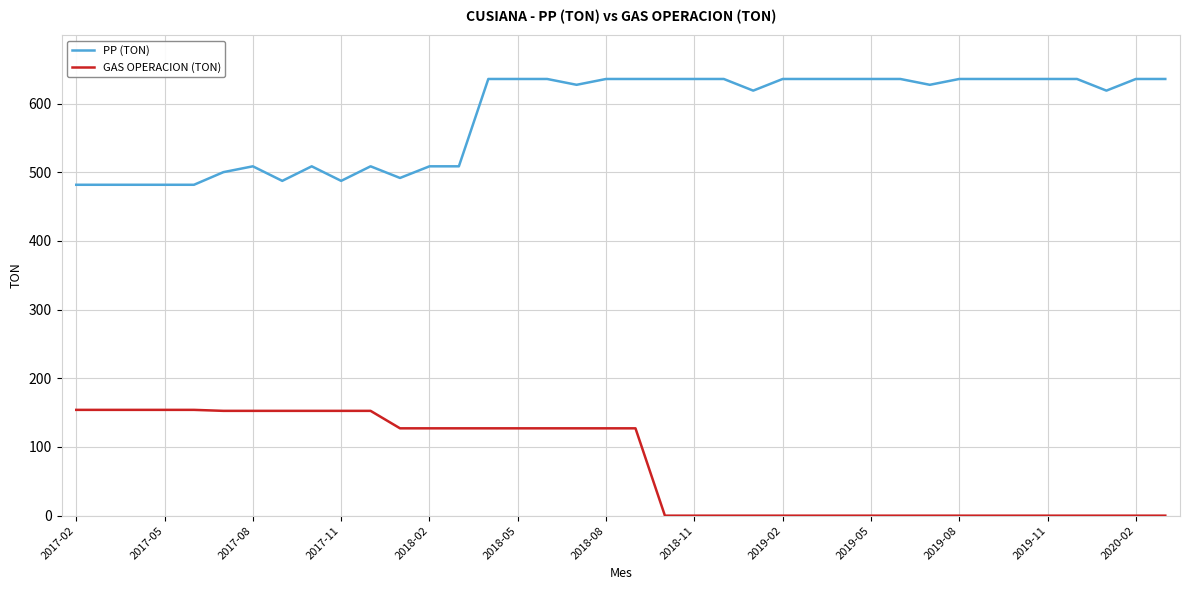

List the series in order of their peak value, lowest first.

GAS OPERACION (TON), PP (TON)